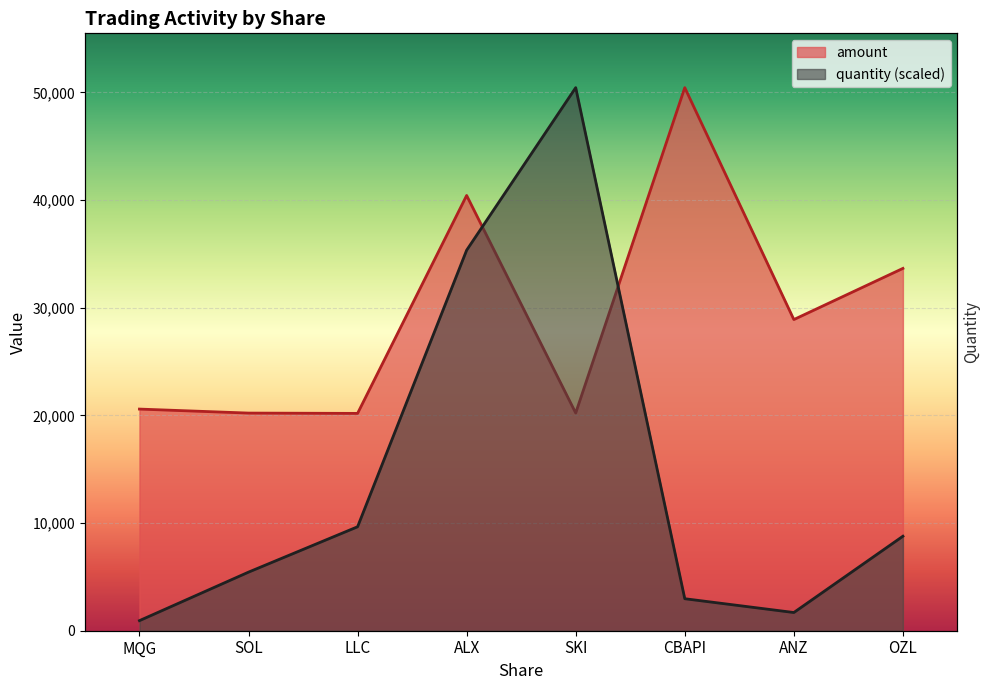

What is the lowest value of the quantity series?

936.2